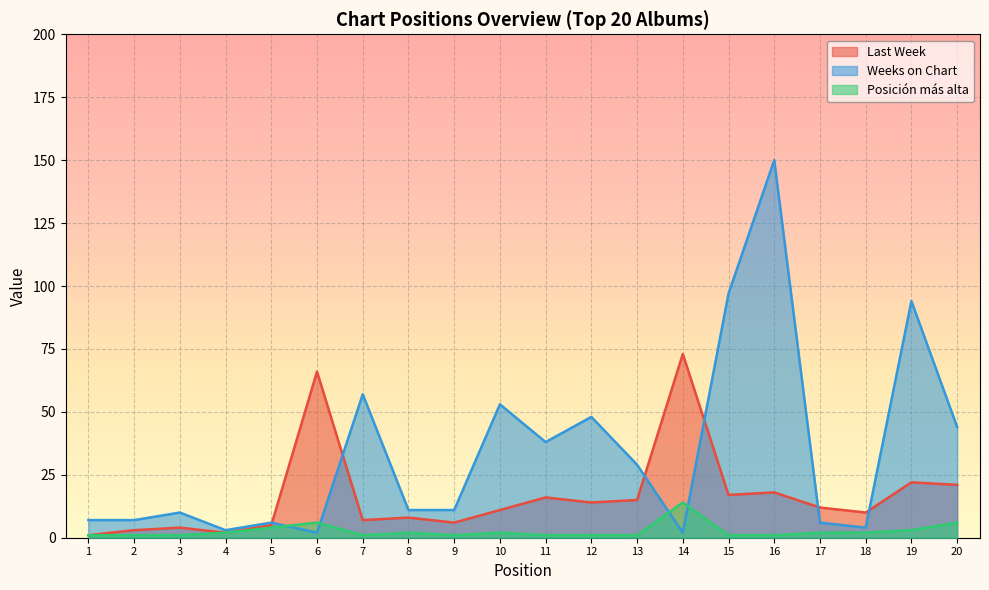

What is the smallest value displayed?

1